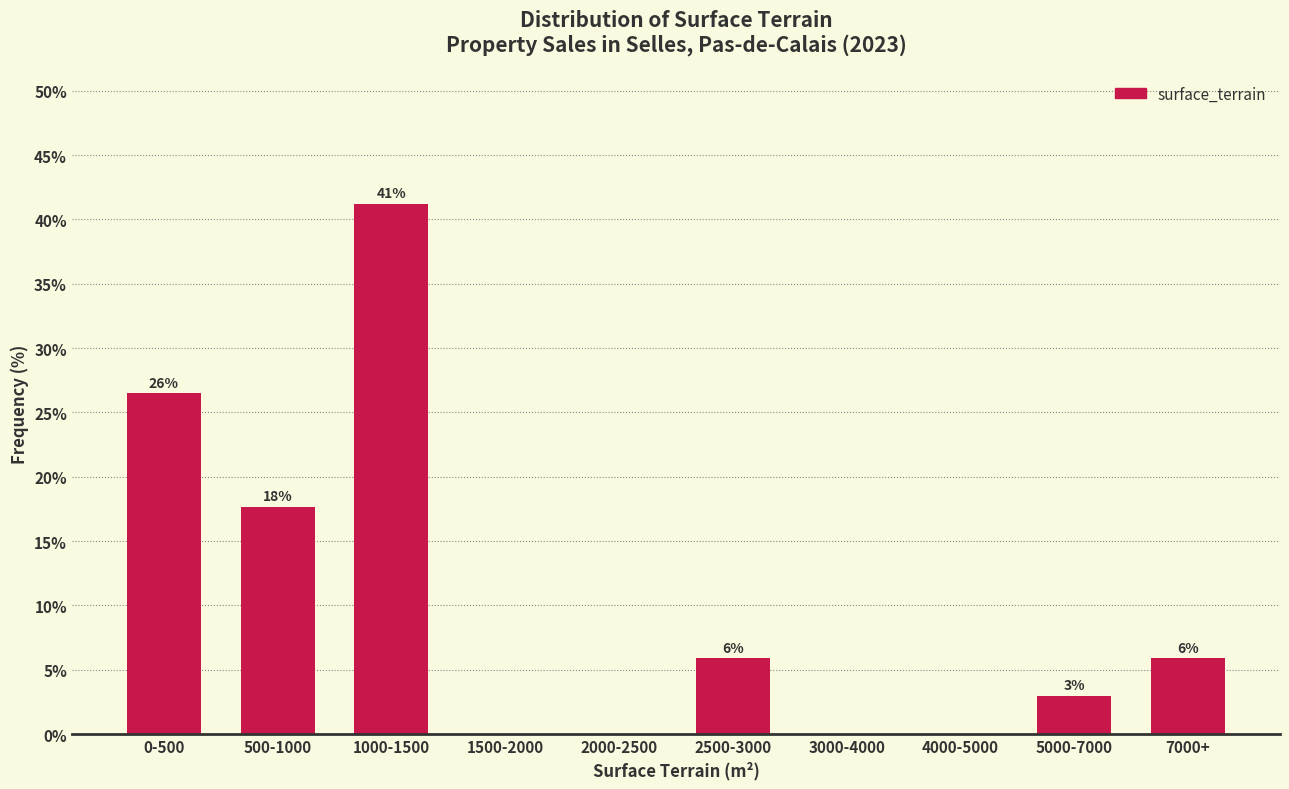

Are the bars horizontal?

No